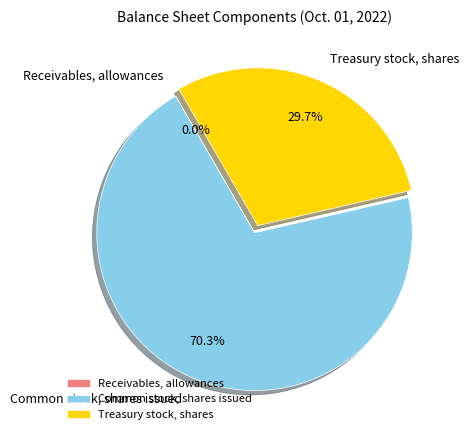

Is Treasury stock, shares the majority of the pie?

No